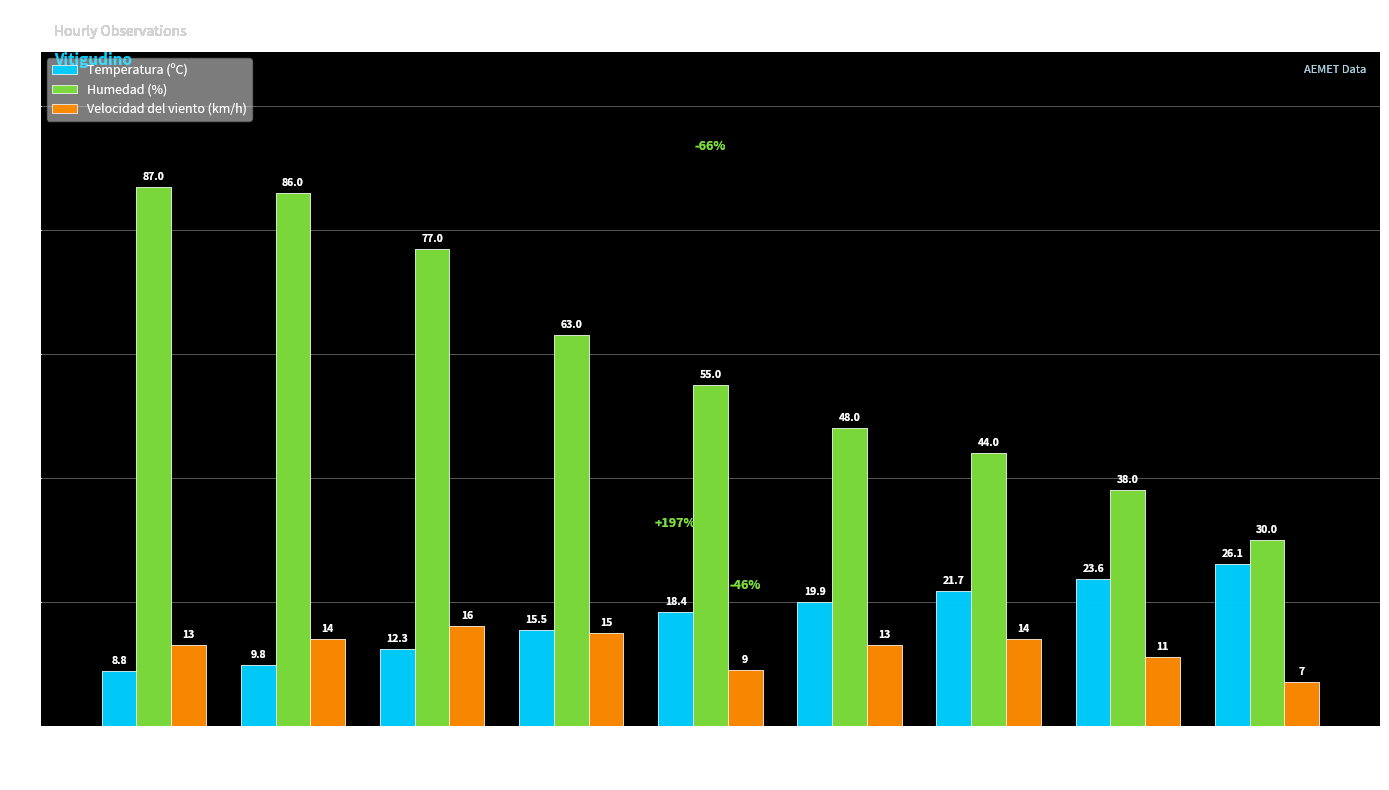

What is the approximate value of Velocidad del viento (km/h) at 03/06 12:00?

13.0